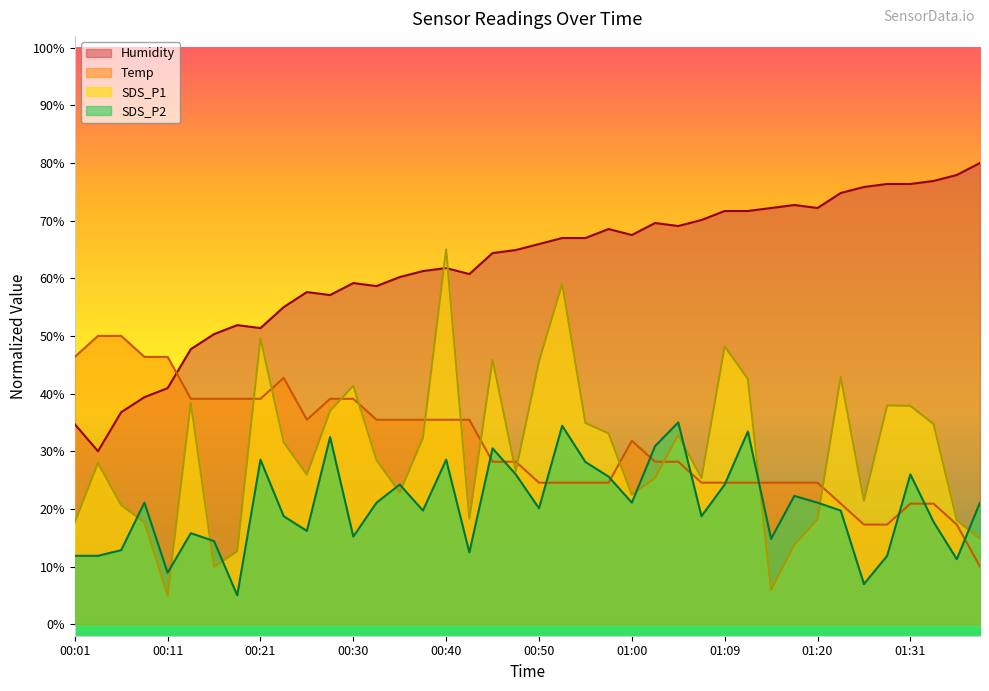

At 00:45, list the series in order from smallest to largest.

Temp, SDS_P2, SDS_P1, Humidity